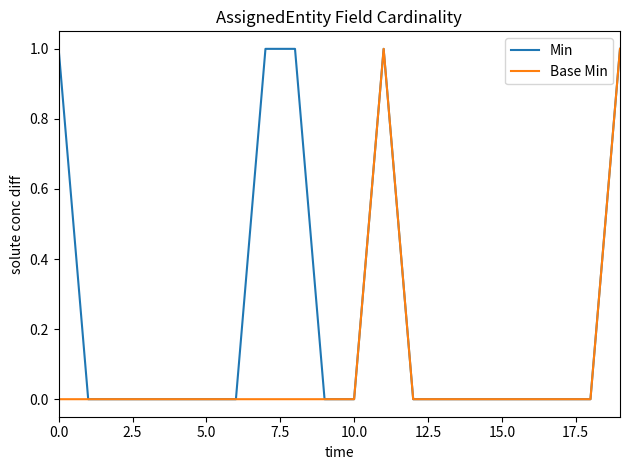

Rank the series by their average value, from lowest to highest.

Base Min, Min